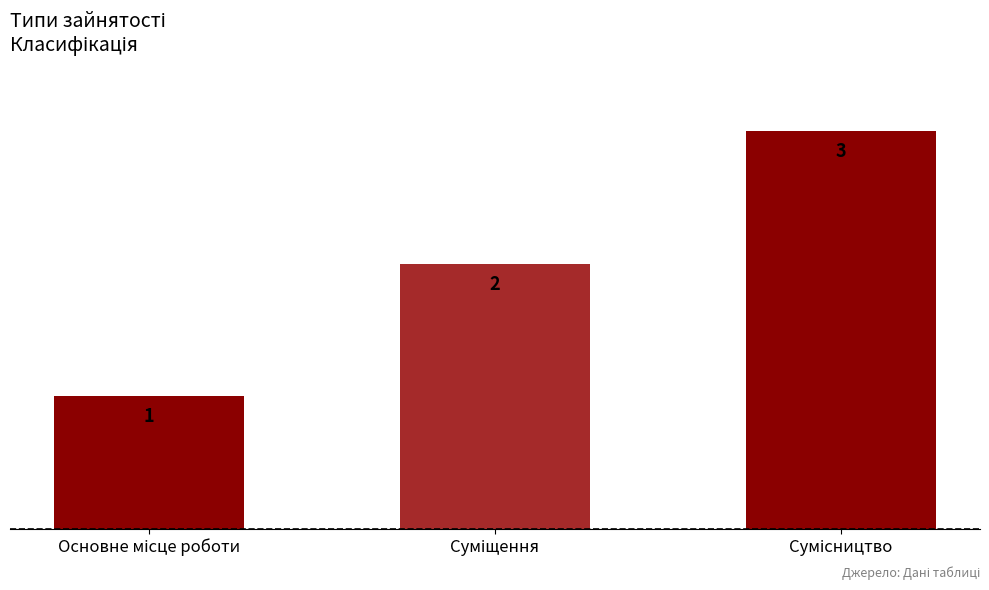

Count the values in the range 1 to 3.

3